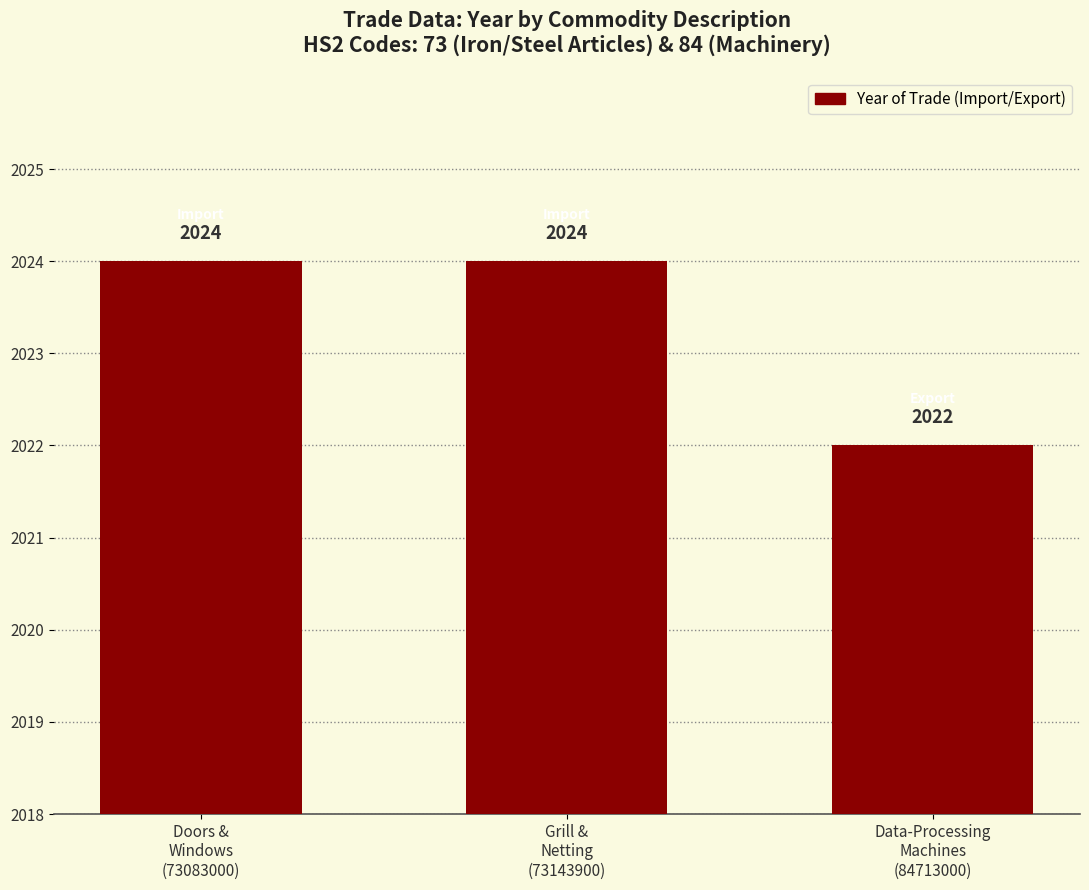

How many series are shown in this chart?

1